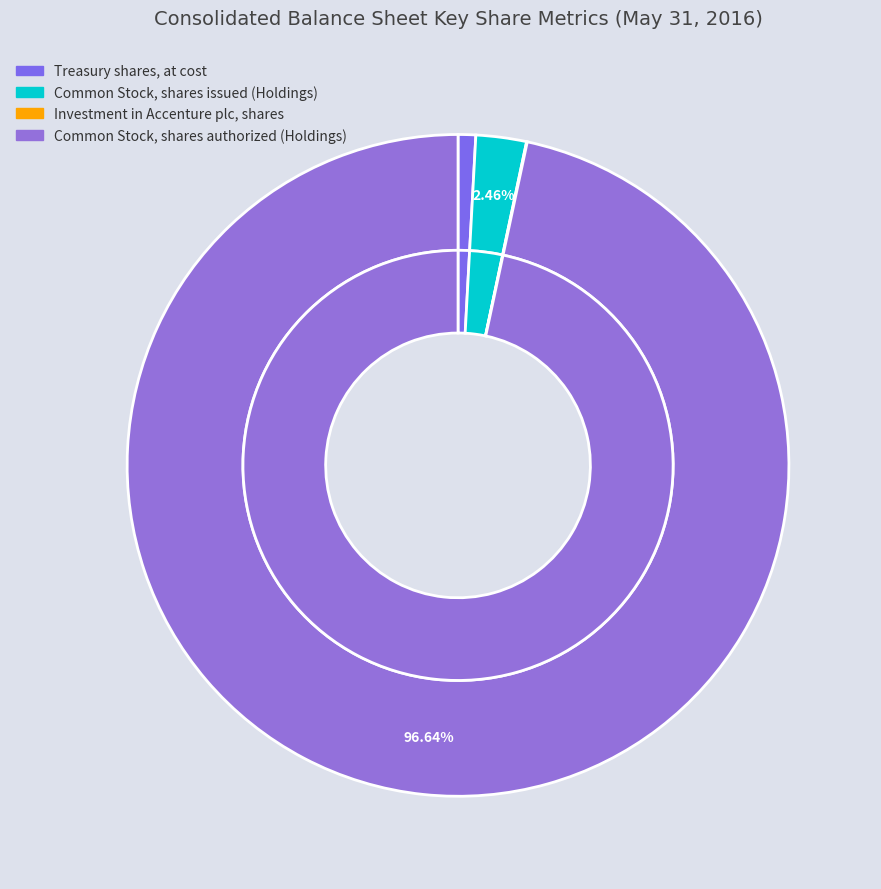

Between Common Stock, shares authorized (Holdings) and Treasury shares, at cost, which is larger?

Common Stock, shares authorized (Holdings)